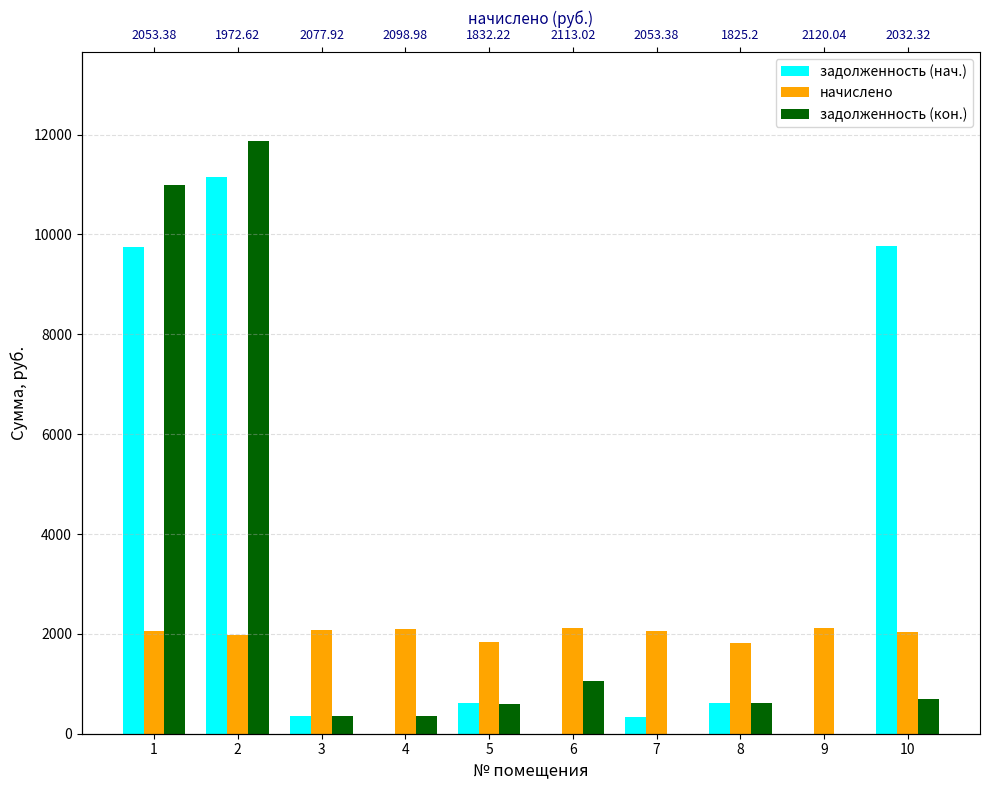

Which has a higher value, 3 or 5?

5